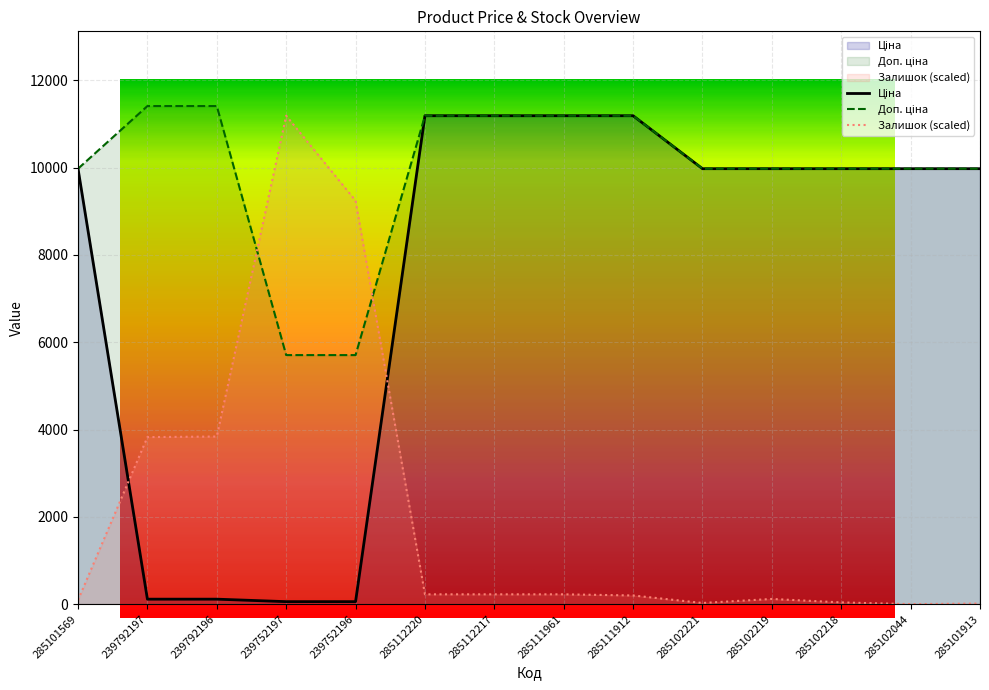

Is it true that Ціна equals 57.0 at 239752197?

True